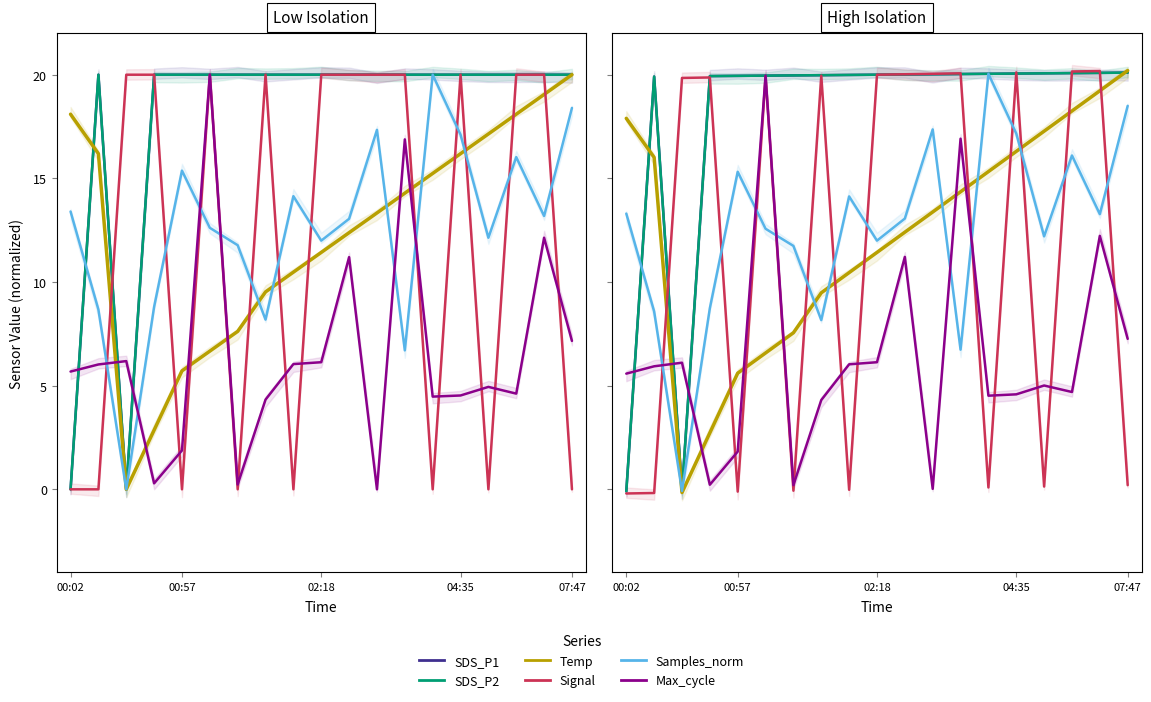

Between 11 and 6, which is larger?

11